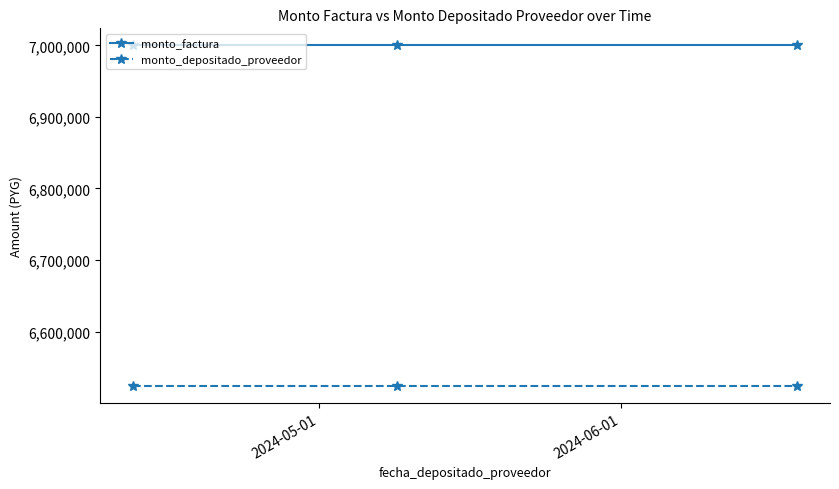

Which series has the largest total across all categories?

monto_factura